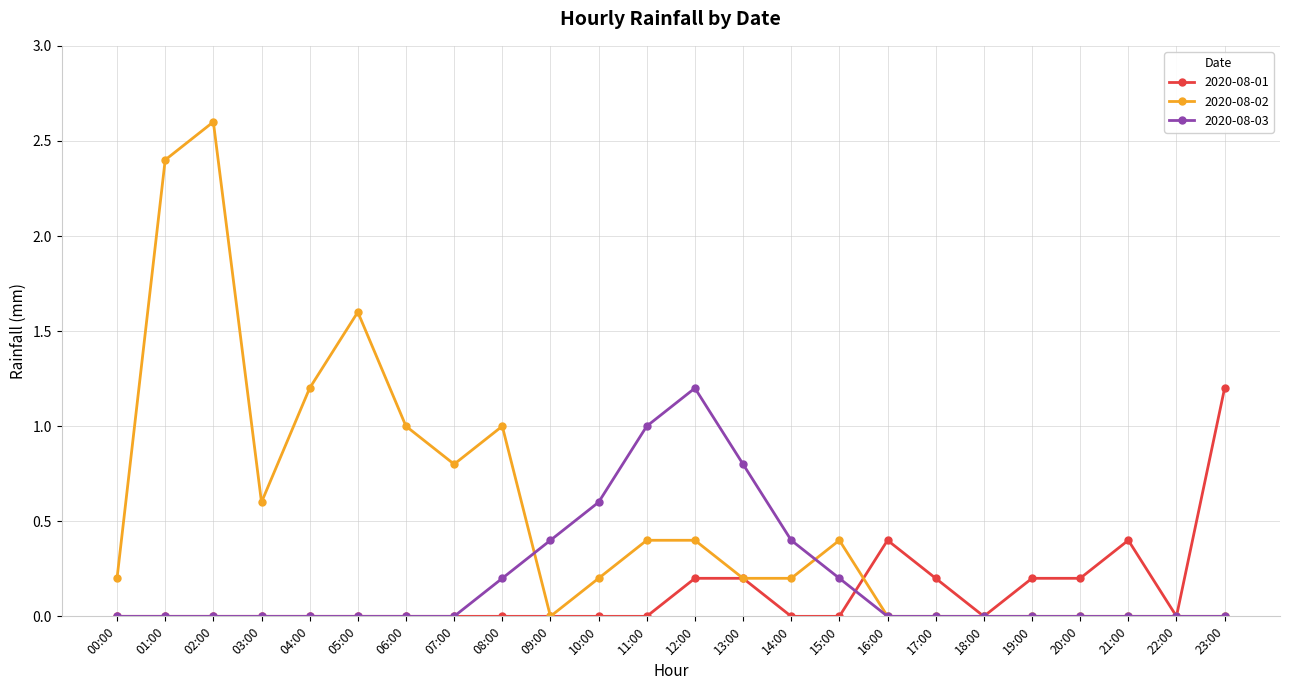

True or false: 2020-08-03 has more than 0 interior local peaks.

True